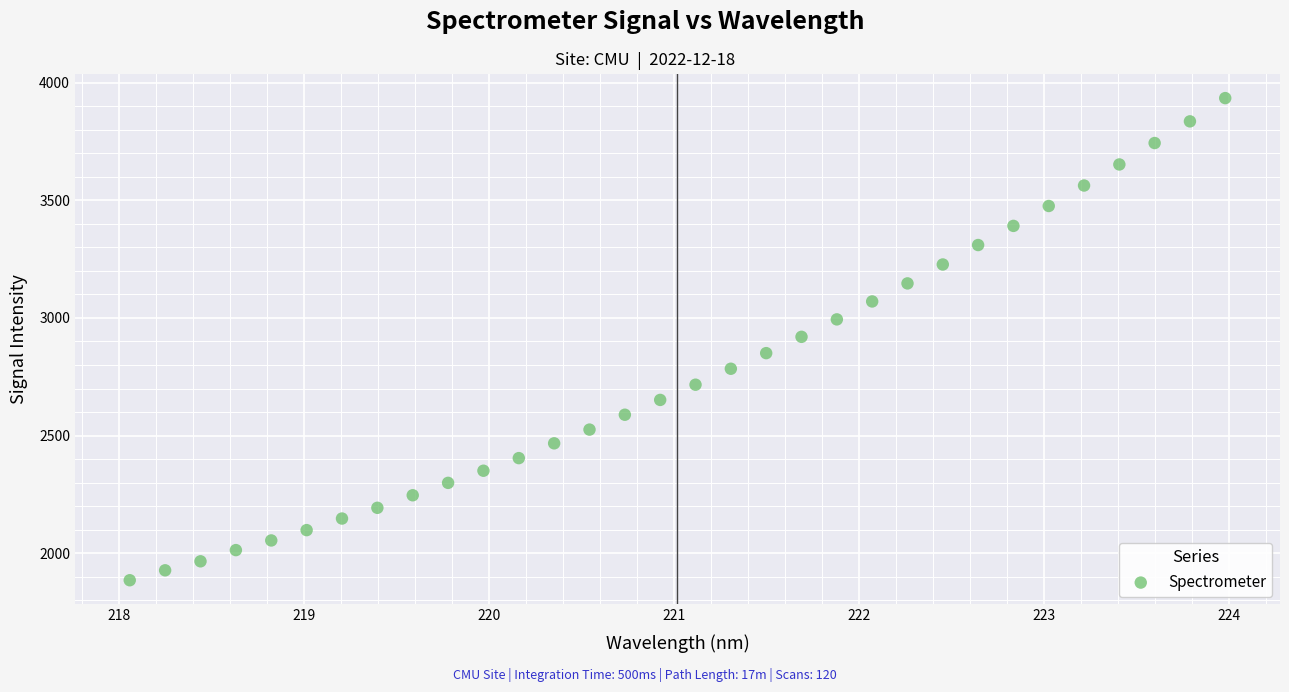

What is the range of X values (max minus min)?

5.9